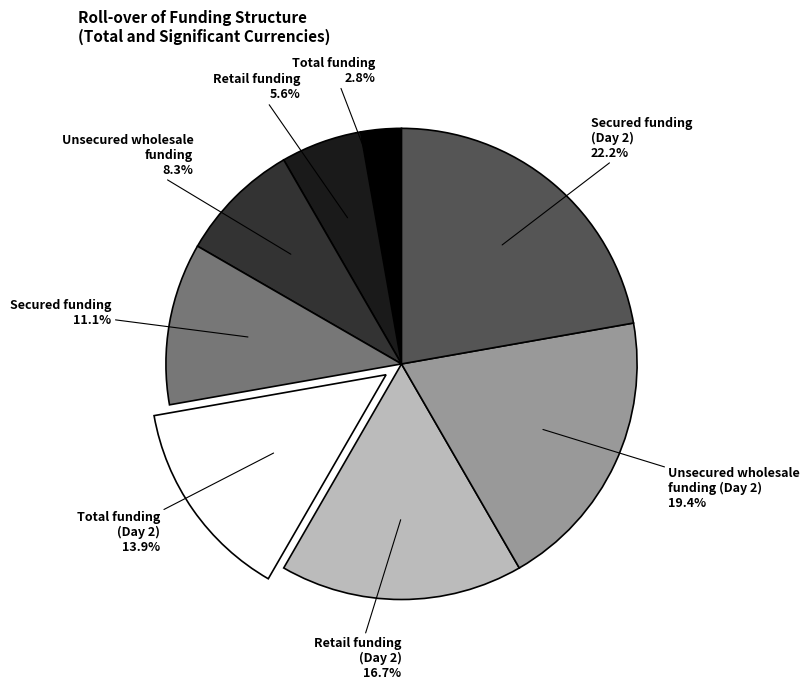

Rank the categories by value from lowest to highest.

Total funding, Retail funding, Unsecured wholesale funding, Secured funding, Total funding (Day 2), Retail funding (Day 2), Unsecured wholesale funding (Day 2), Secured funding (Day 2)